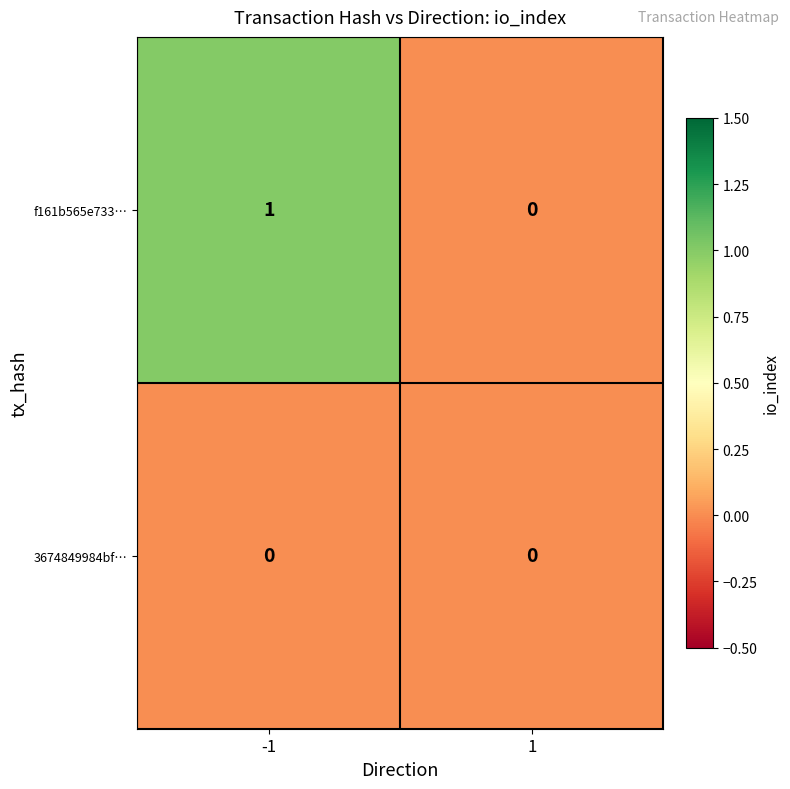

Which series has the largest total across all categories?

f161b565e733…